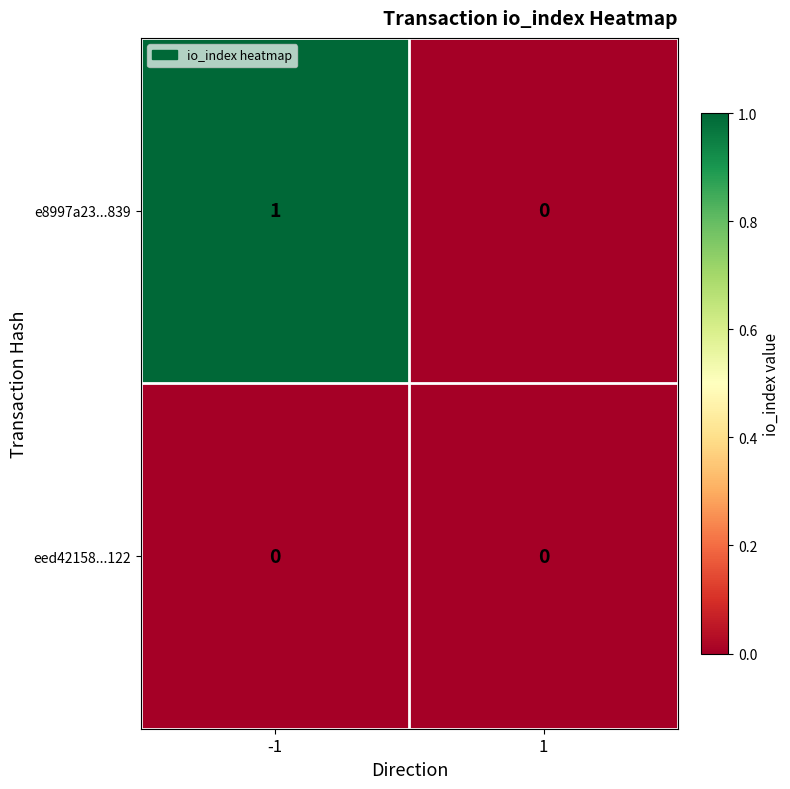

Which series changed the most between -1 and 1?

e8997a23...839